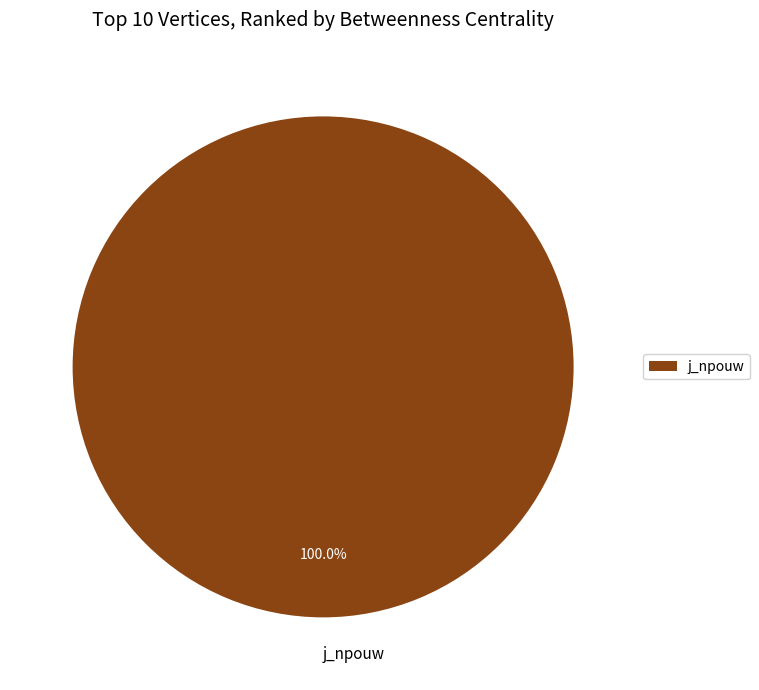

Is there any slice that represents more than half of the pie?

Yes